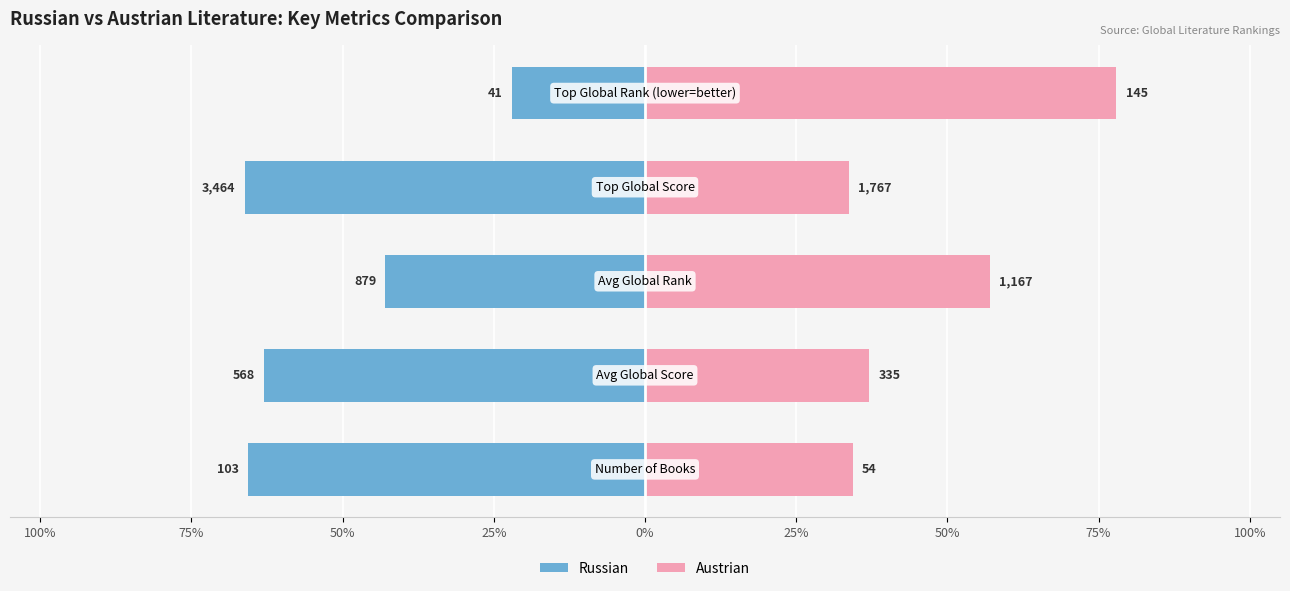

Which series changed the most between 50% and 25%?

Austrian